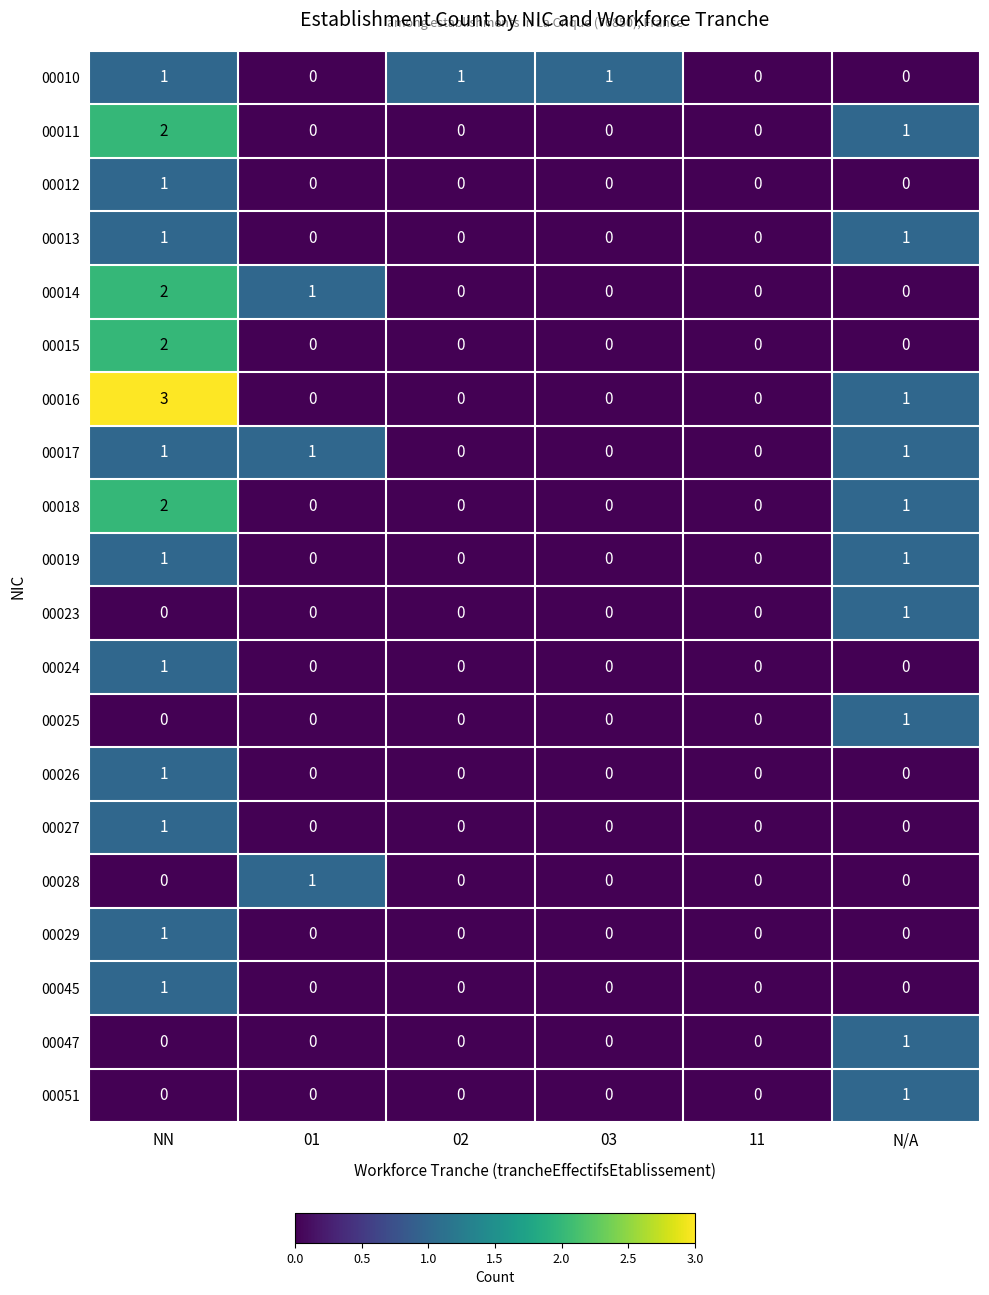

What is the greatest value displayed?

3